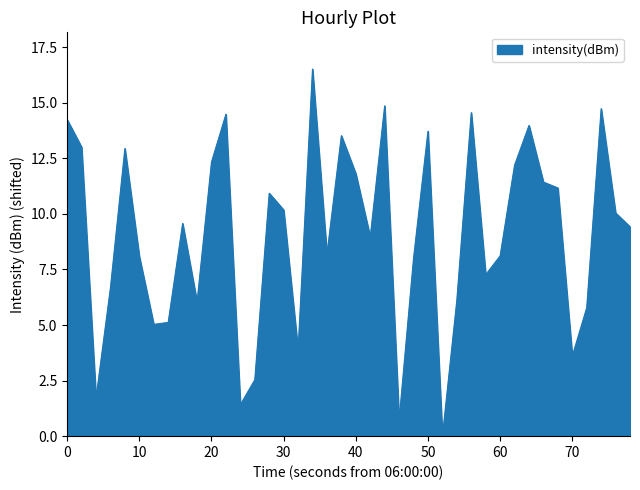

What is the average value?

9.1